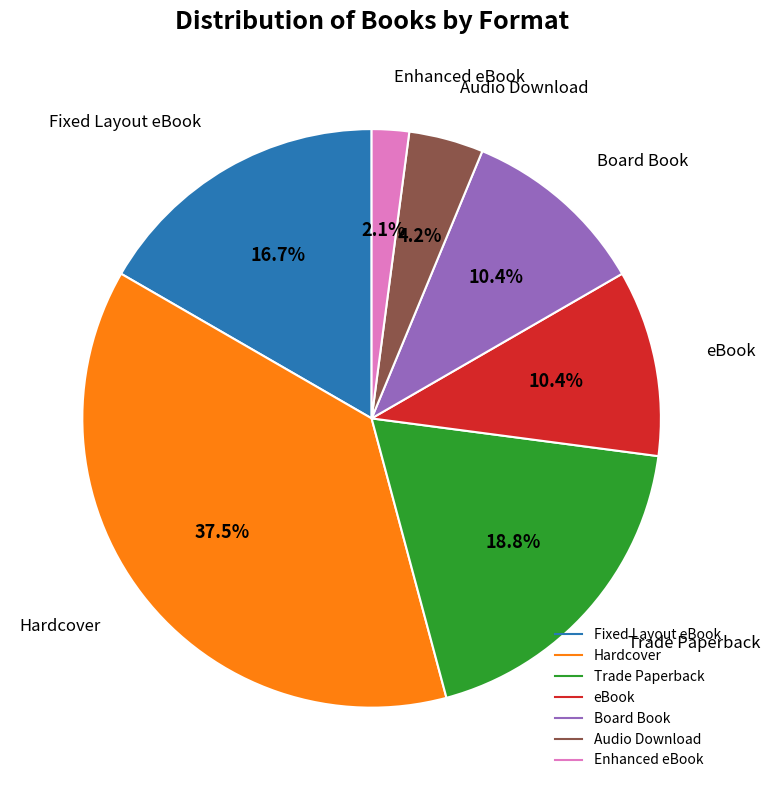

True or false: Fixed Layout eBook accounts for 17% of the total.

True